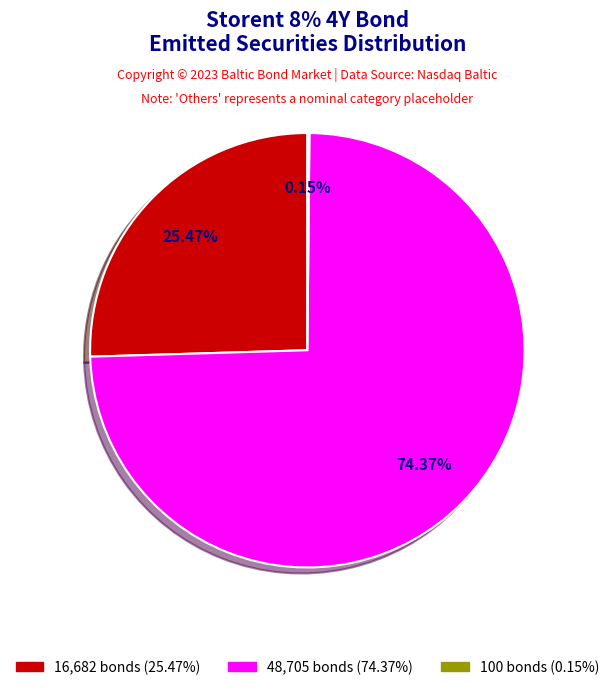

Does any single category account for the majority?

Yes